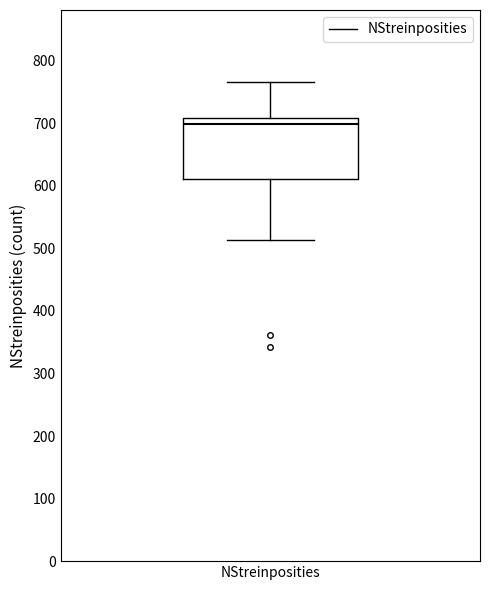

Transcribe this box plot: give where the median line is, the range the box spans, and where the two whiskers end, as read against the y-axis. The values are not printed on the chart, so give them approximately, as read against the axis.

median 700, box 610 to 710, whiskers 510 to 770